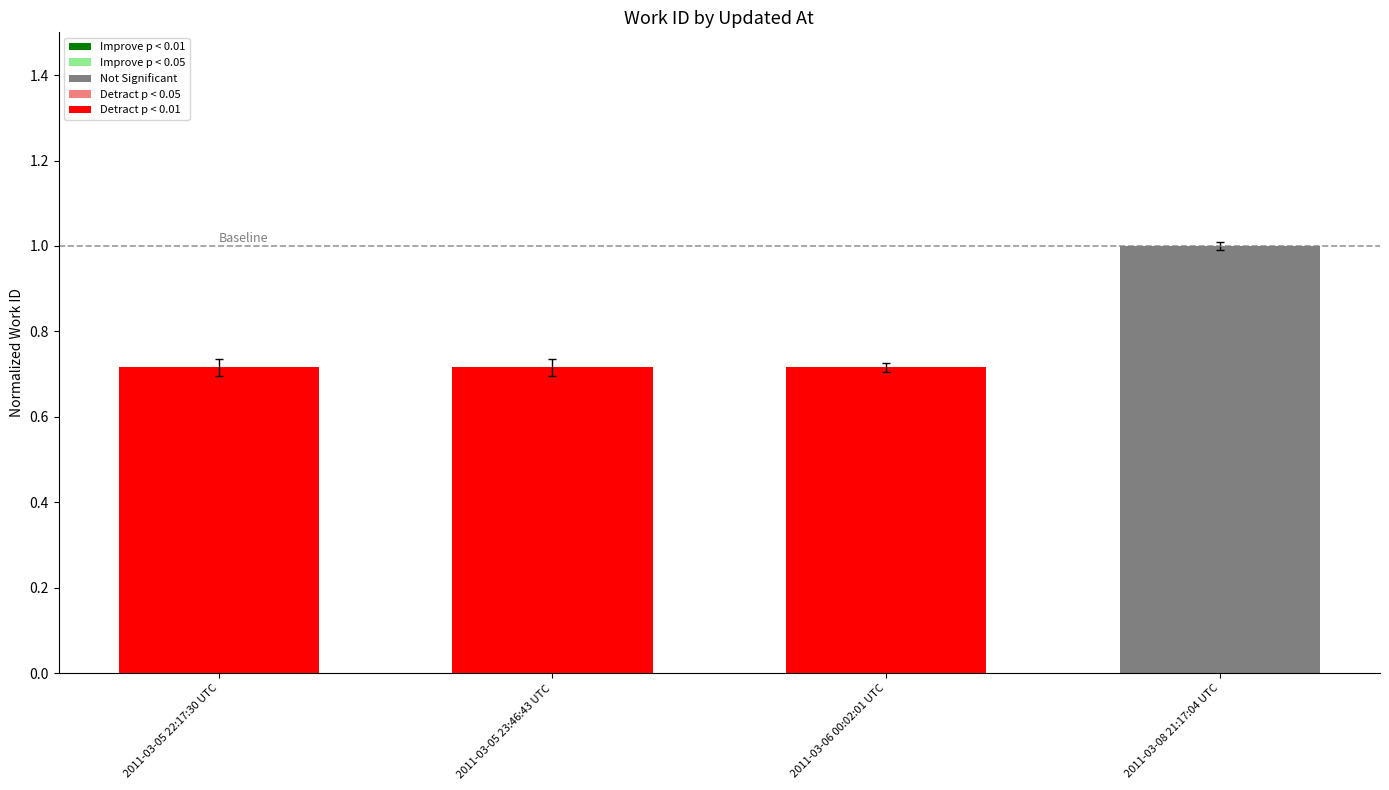

What is the average value?

0.8